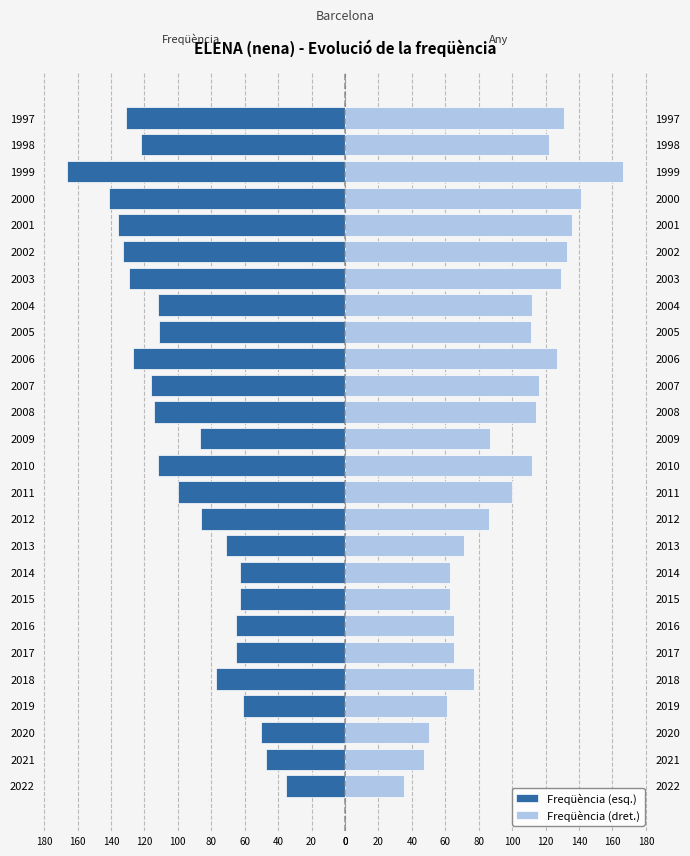

Which series has the largest total across all categories?

Freqüència (dret.)